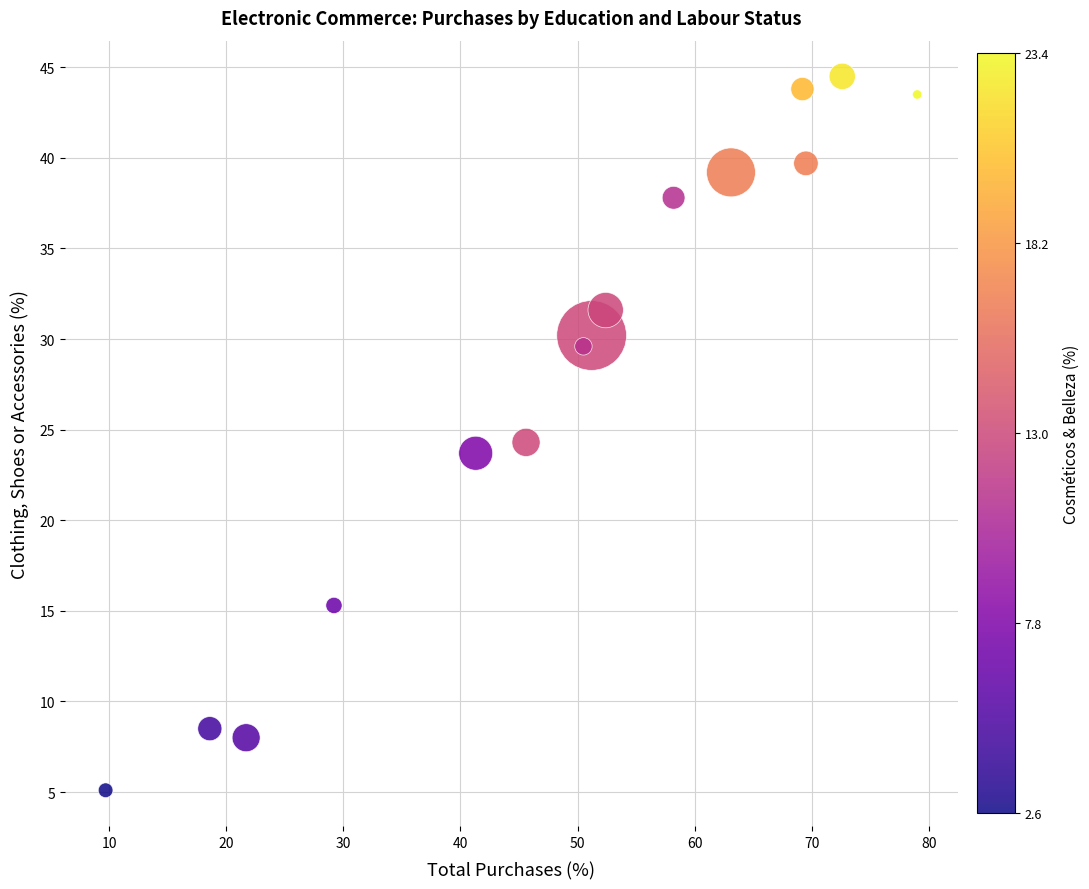

What is the range of Y values (max minus min)?

39.4